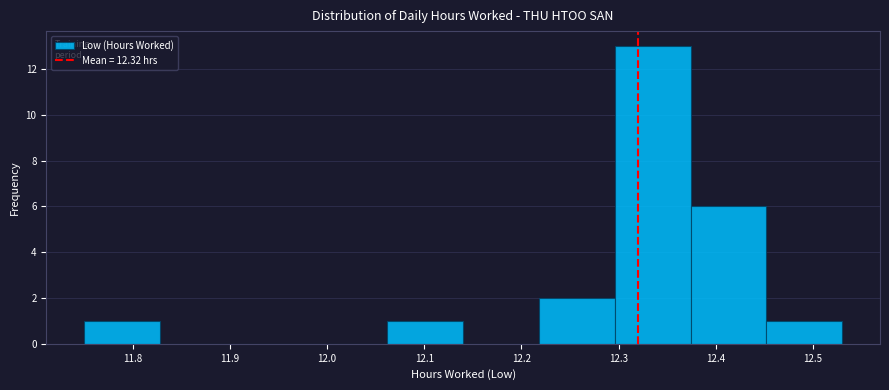

Reading left to right, list every bar in this chart as the range it spans on the x-axis followed by its height. Neither the bar edges nor the heights are printed on the chart, so give them approximately, as read against the axes.

11.750 to 11.828: 1
11.828 to 11.906: 0
11.906 to 11.984: 0
11.984 to 12.062: 0
12.062 to 12.140: 1
12.140 to 12.218: 0
12.218 to 12.296: 2
12.296 to 12.374: 13
12.374 to 12.452: 6
12.452 to 12.530: 1